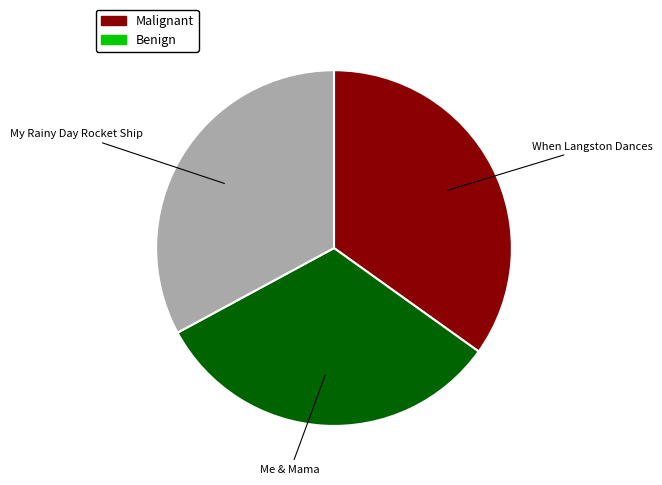

Does any single category account for the majority?

No